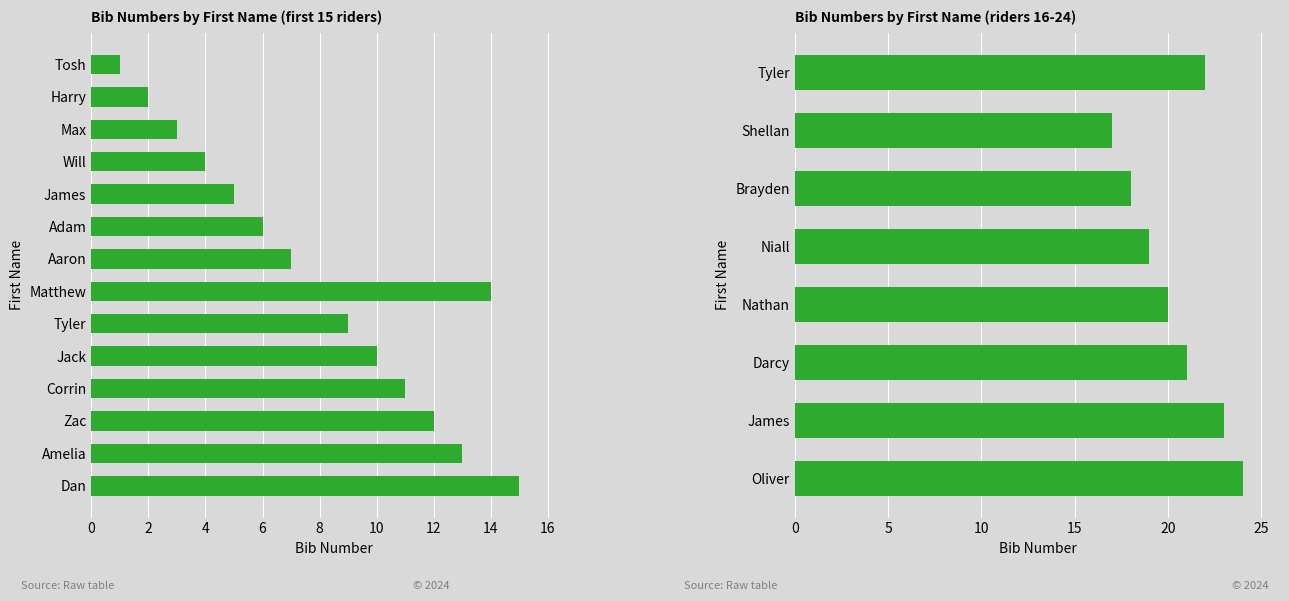

How many distinct data groups are displayed?

1